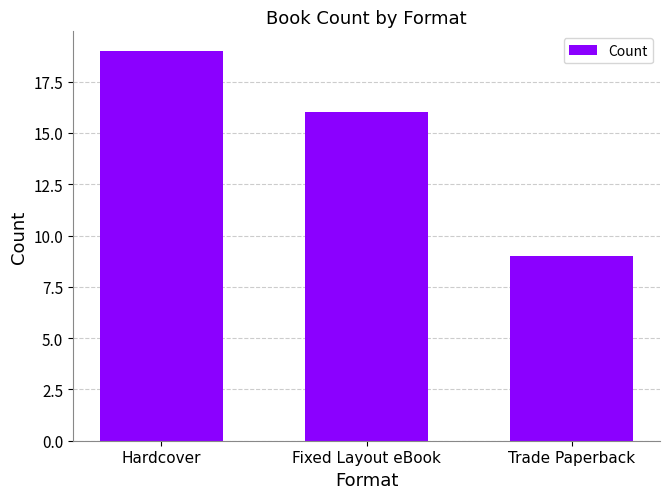

What is the sum of the values at Trade Paperback and Fixed Layout eBook?

25